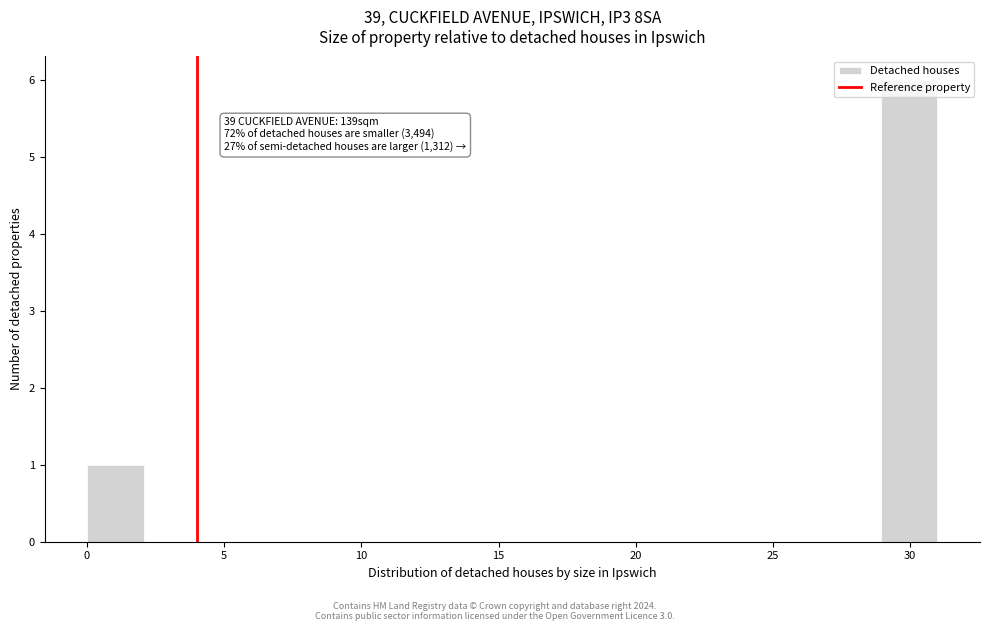

Which range on the x-axis has the tallest bar?

29.0 to 31.0